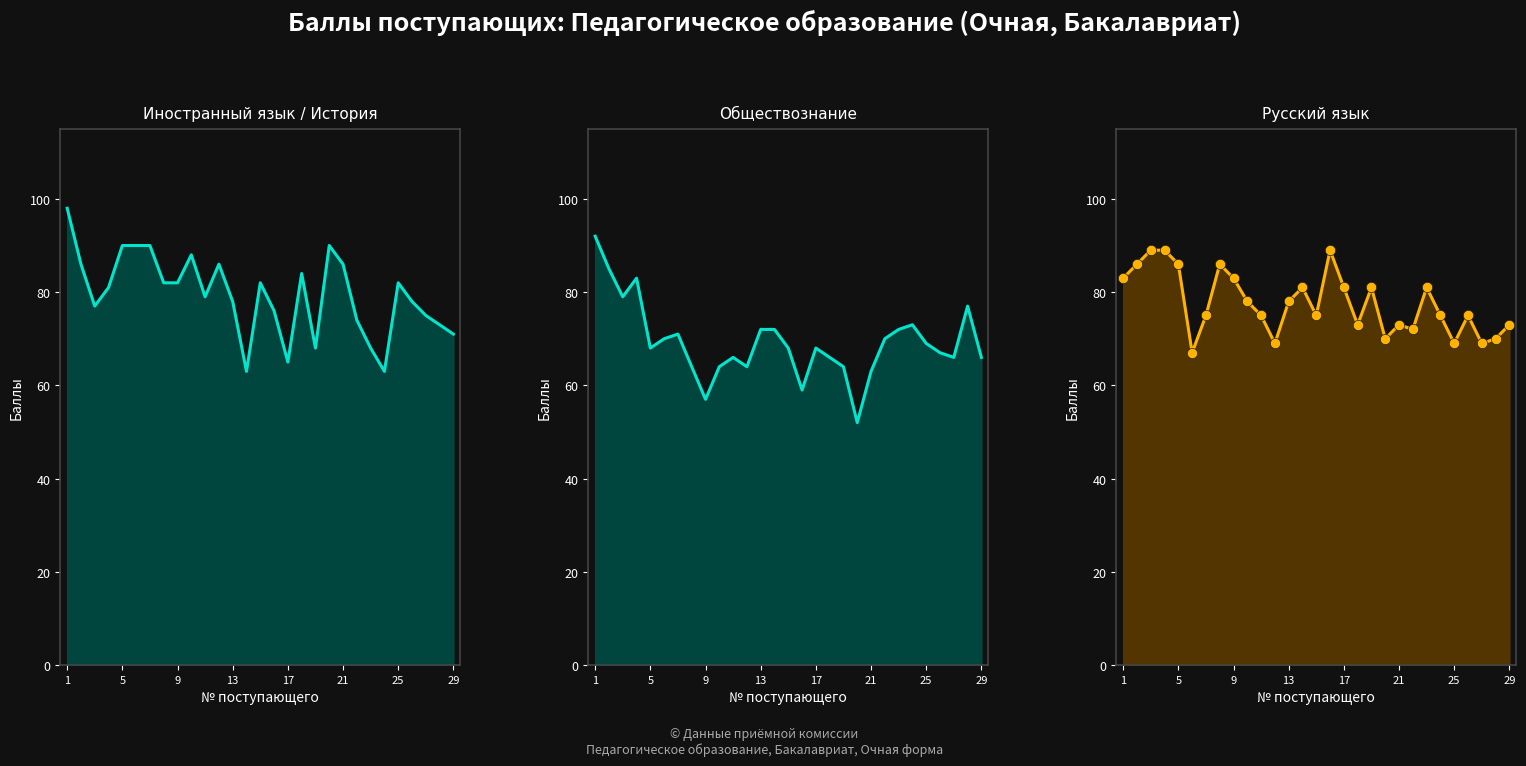

Which series has the largest Y range (max minus min)?

Обществознание line